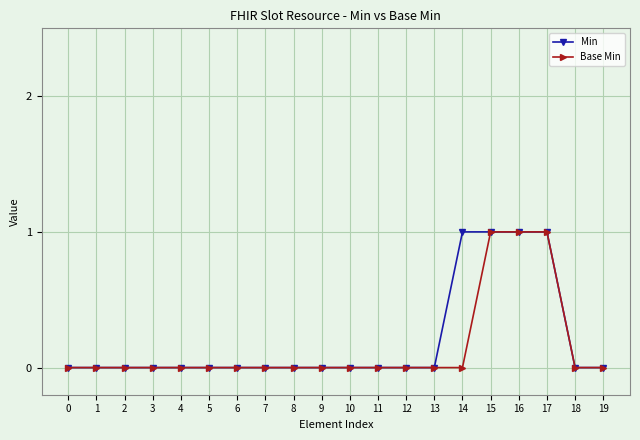

What is the value of the Base Min point at the 18th from the left?

1